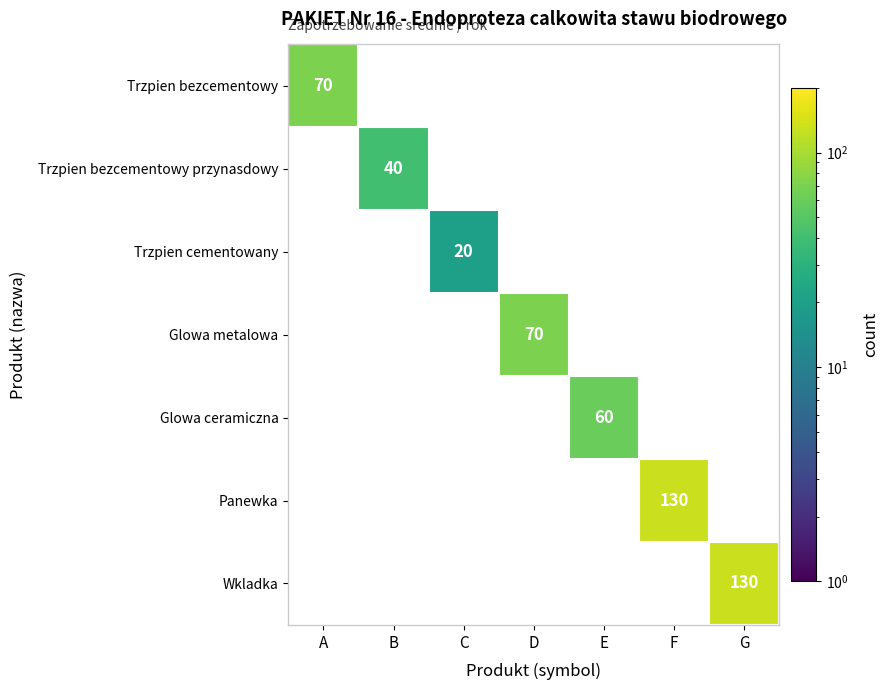

Between D and G, which is larger?

G